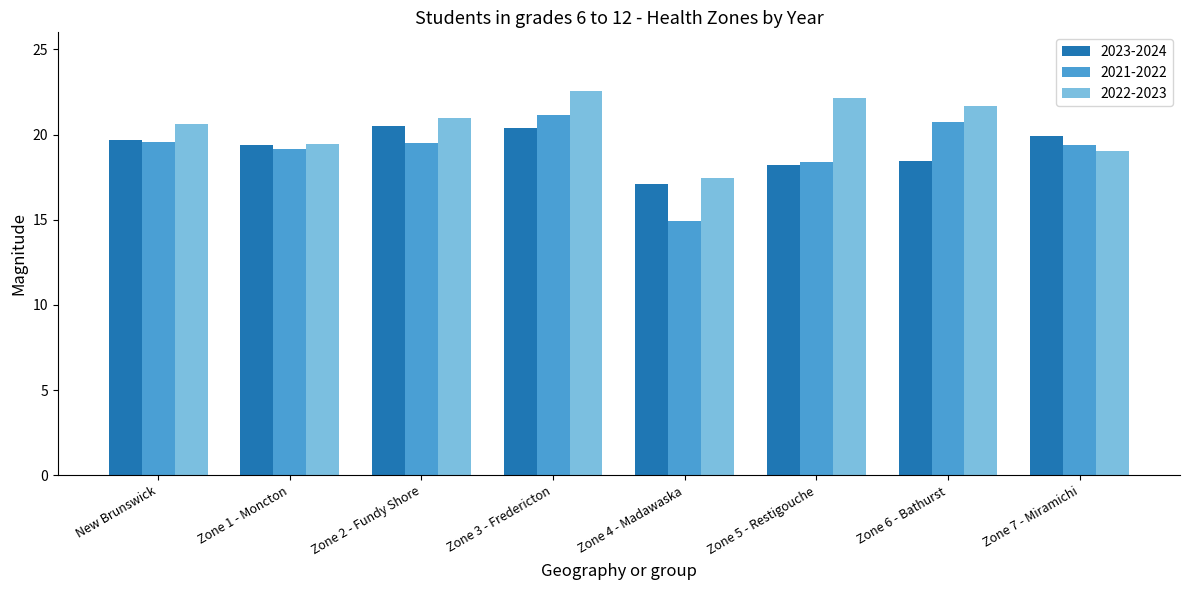

How many values in the 2022-2023 series are below 20?

3